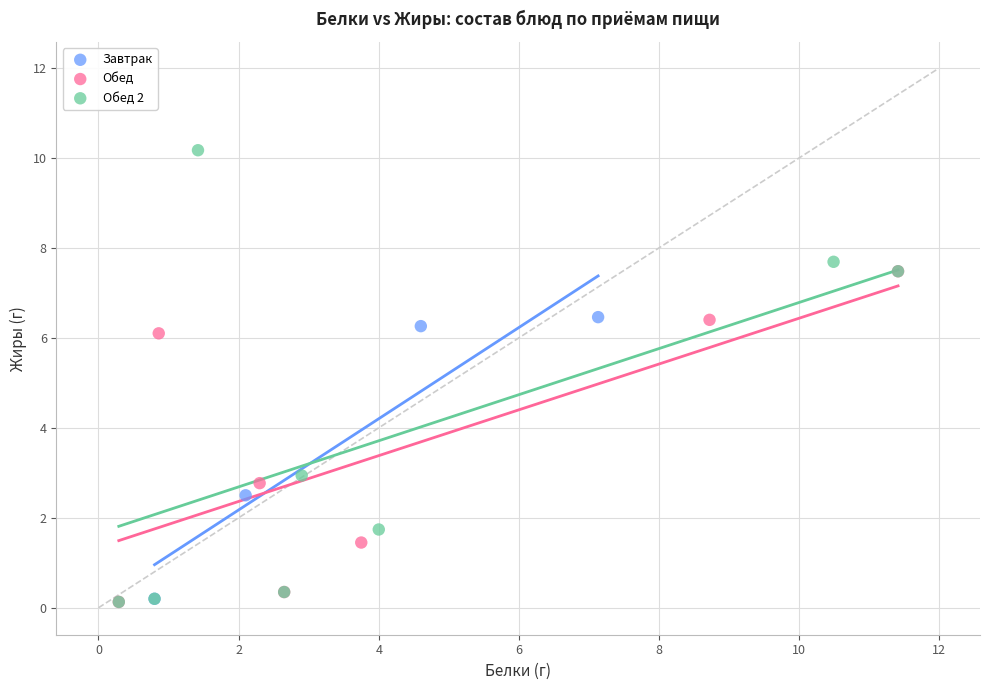

Which series has the widest spread of Y values?

Обед 2